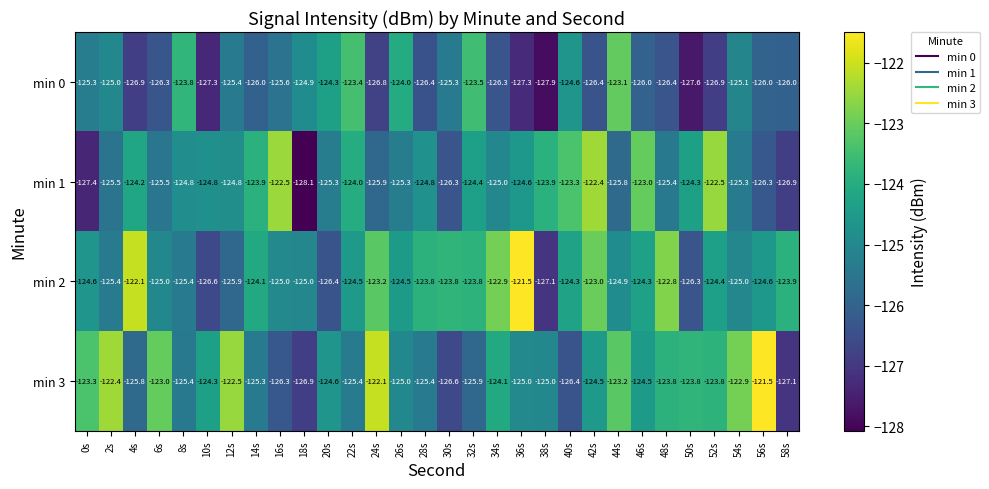

At which label does min 2 reach its peak?

36s